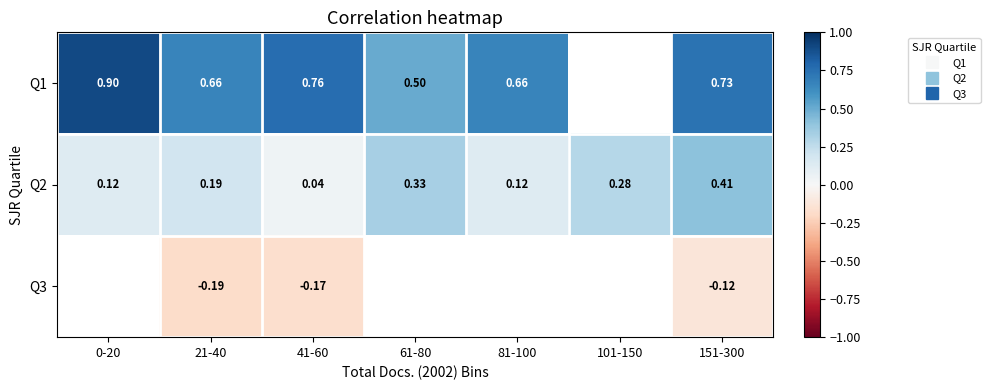

What is the difference between the maximum and minimum values in the Q2 series?

0.4